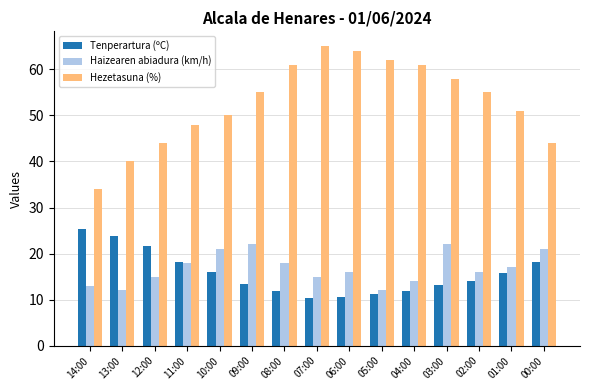

Is the value of Hezetasuna (%) at 00:00 greater than the value of Tenperartura (ºC) at 08:00?

Yes